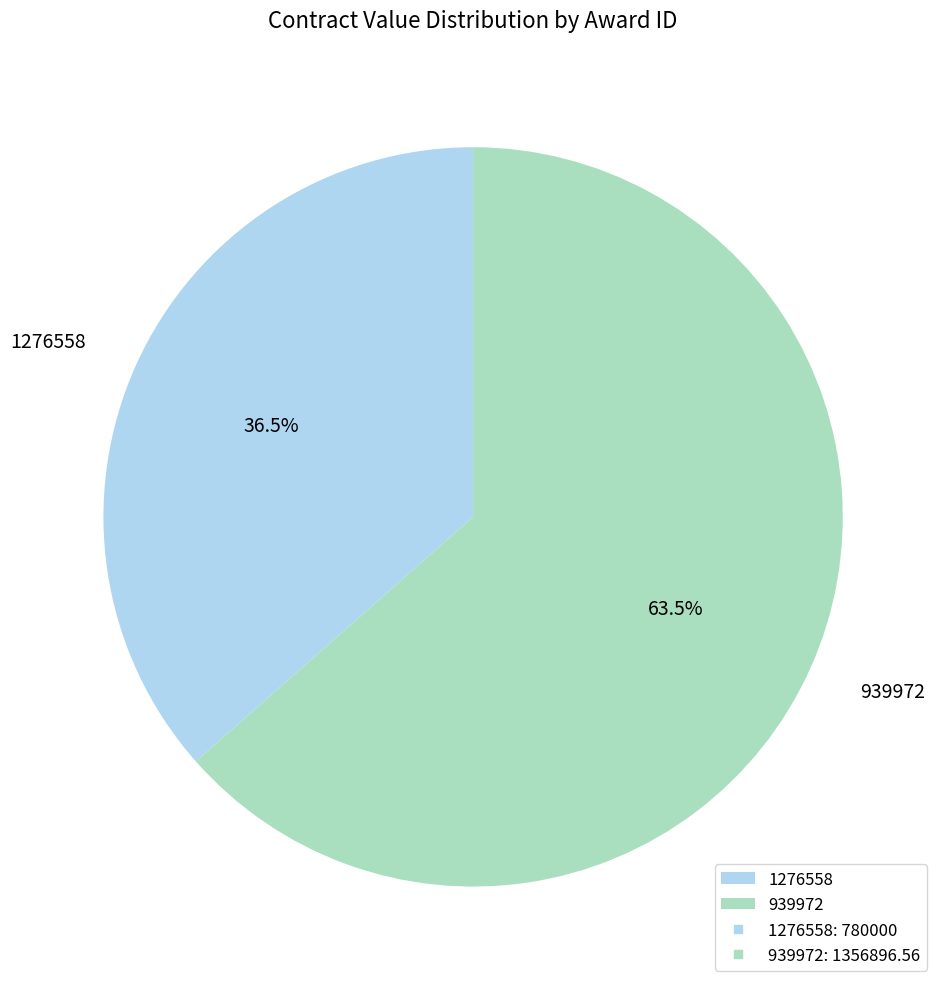

What percentage do 939972 and 1276558 together represent?

100.0%